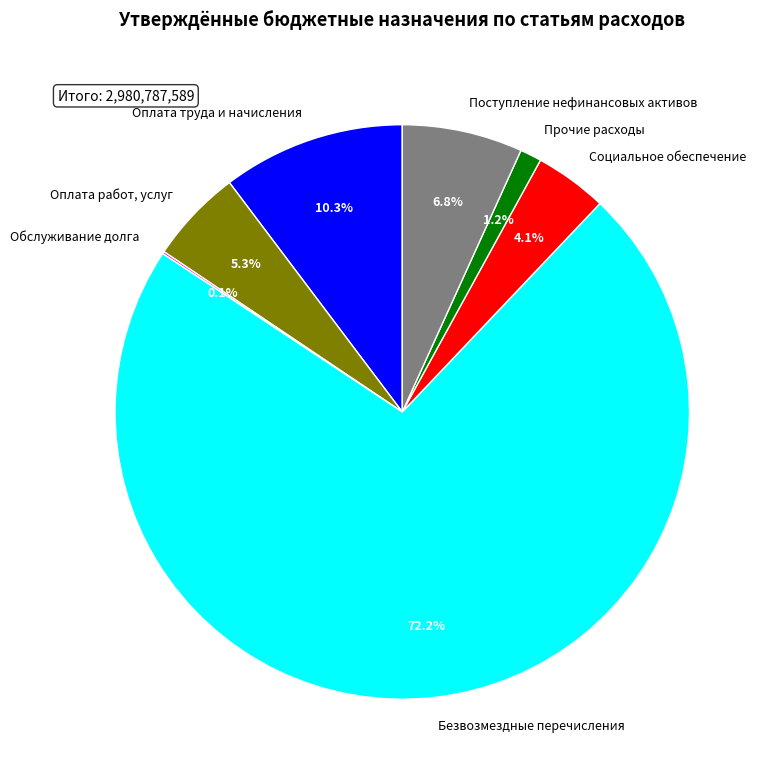

Is it true that Прочие расходы is 8% of the pie?

False